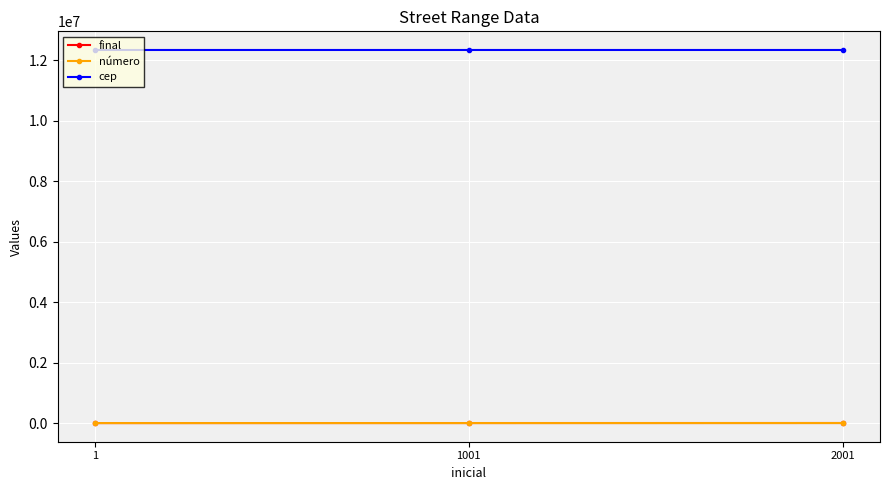

Is the value of cep at 2001 greater than the value of número at 1?

Yes